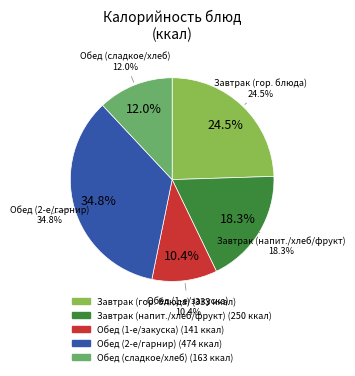

Is it true that Котлеты мясные is 31% of the pie?

False